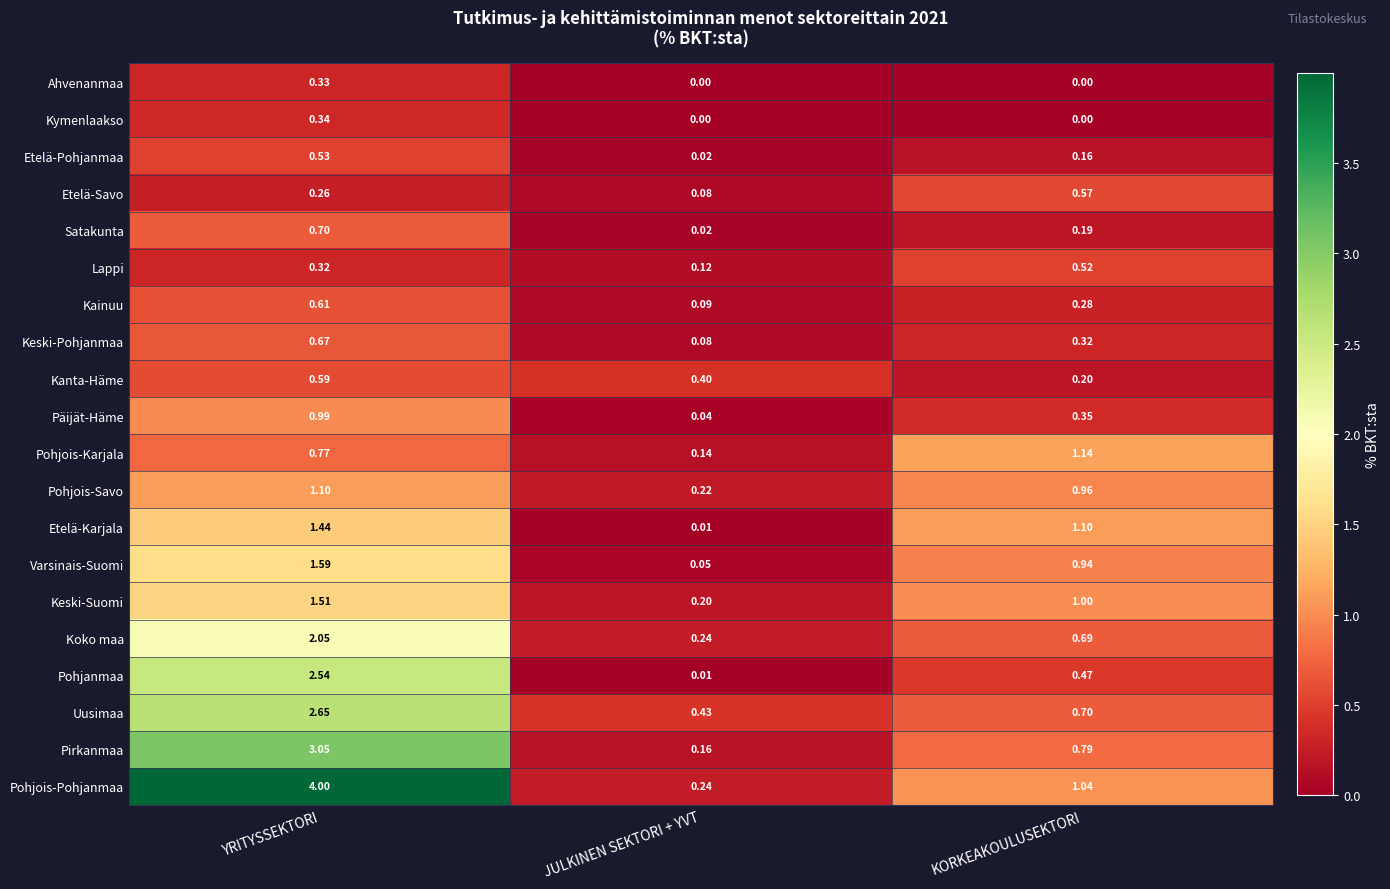

At which category is the sum across all series the highest?

YRITYSSEKTORI